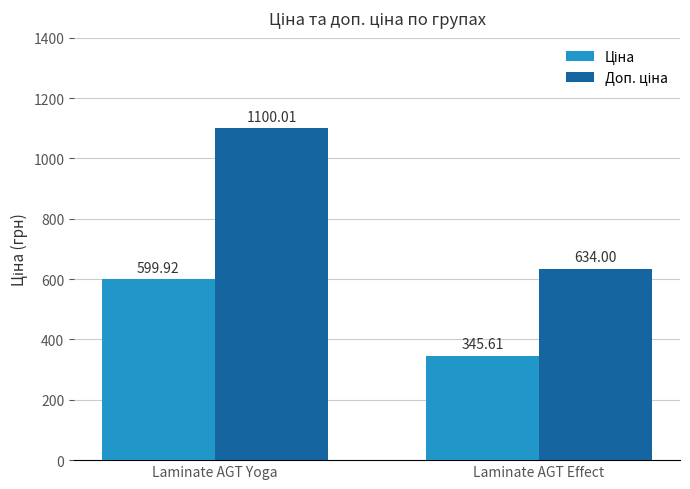

What is the spread (max minus min) of values at Laminate AGT Effect?

288.4